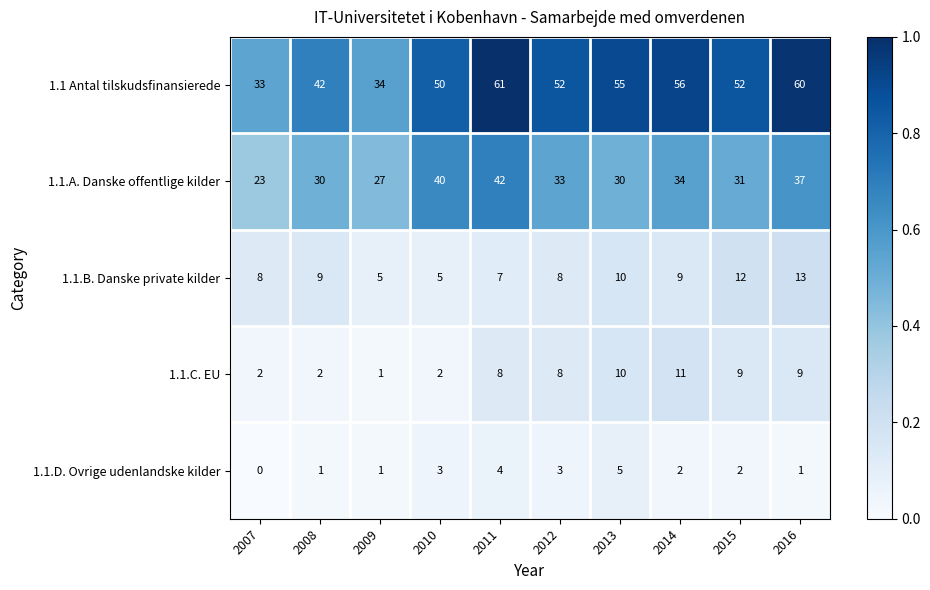

At which label does 1.1 Antal tilskudsfinansierede first exceed 52?

2011